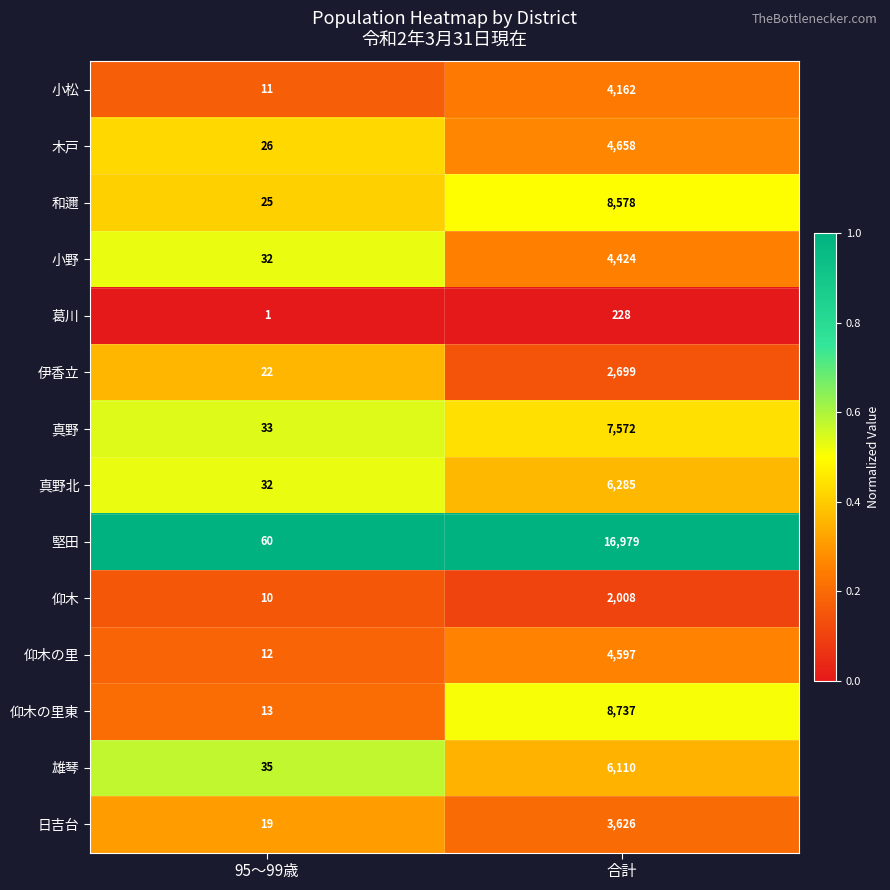

What is the spread (max minus min) of values at 合計?

16751